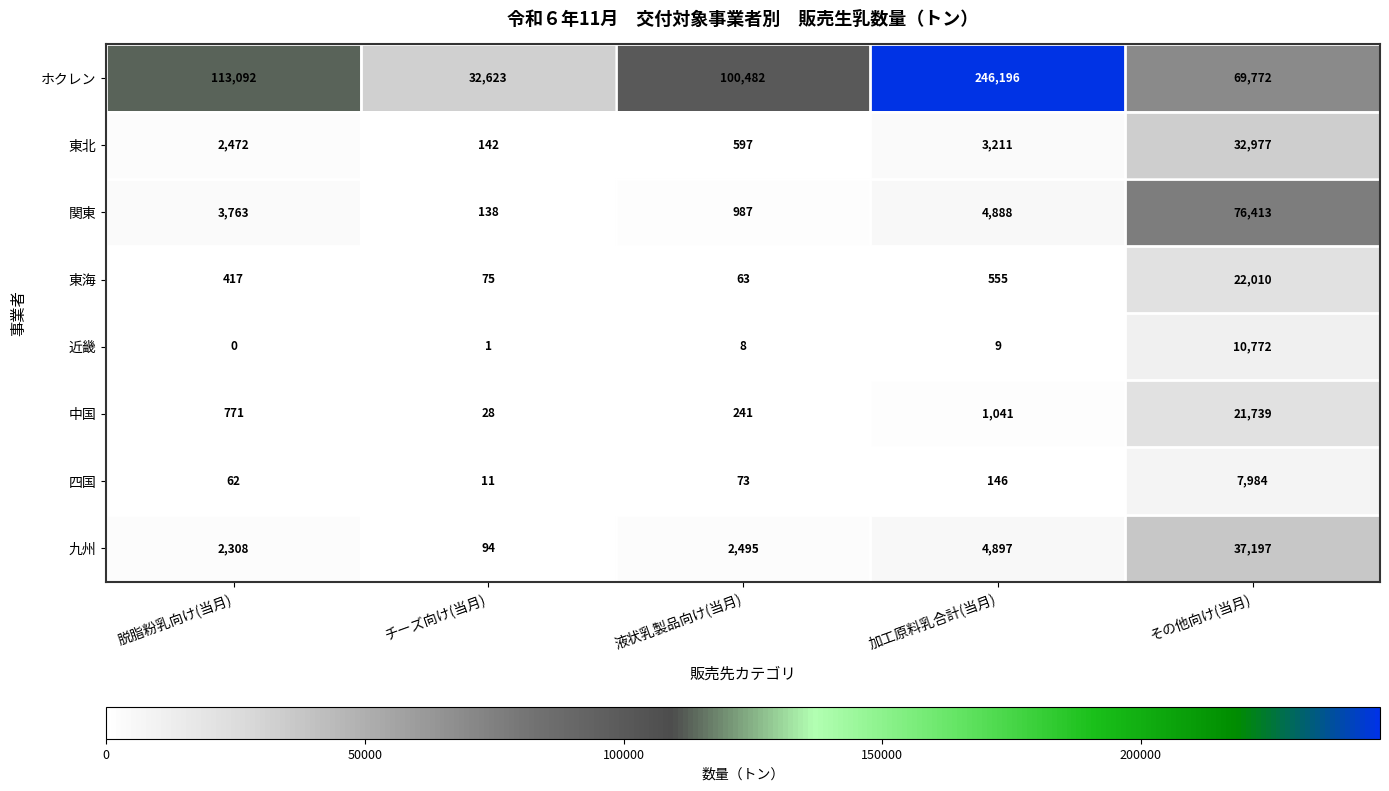

Where is 九州 nearest to the value 18645?

加工原料乳合計(当月)